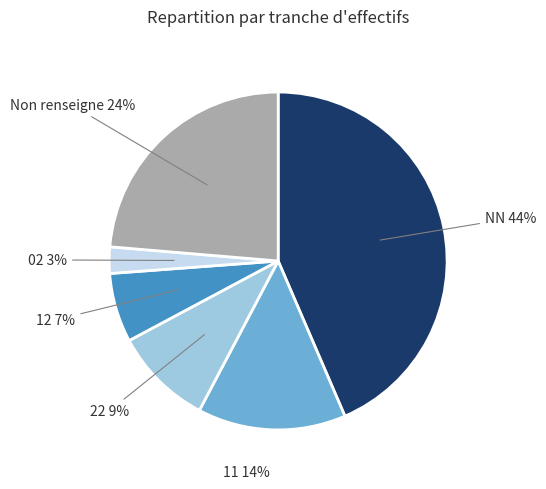

How many slices are in this pie chart?

6